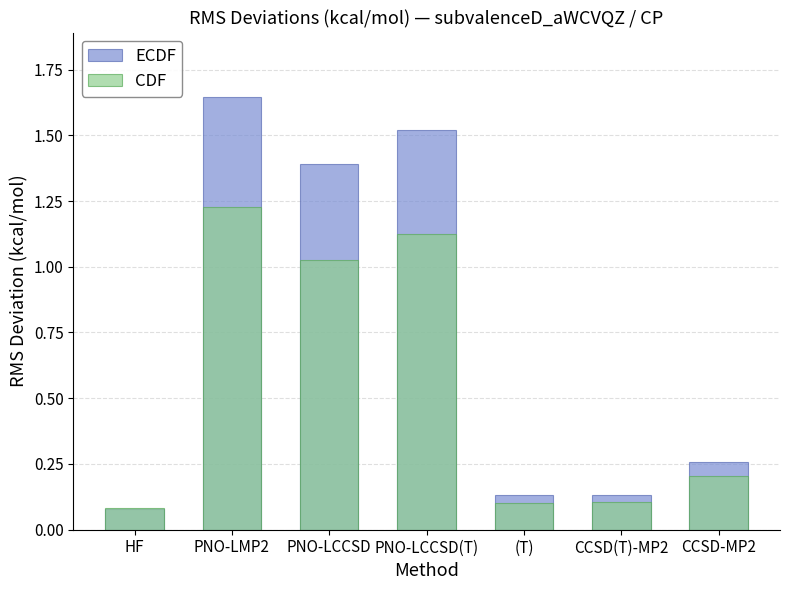

Which category has the highest value across all series?

PNO-LMP2